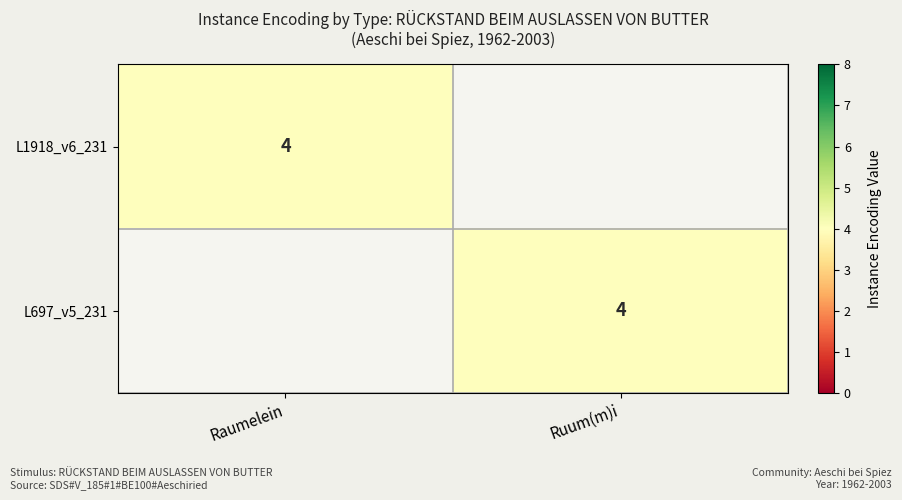

What is the greatest value displayed?

4